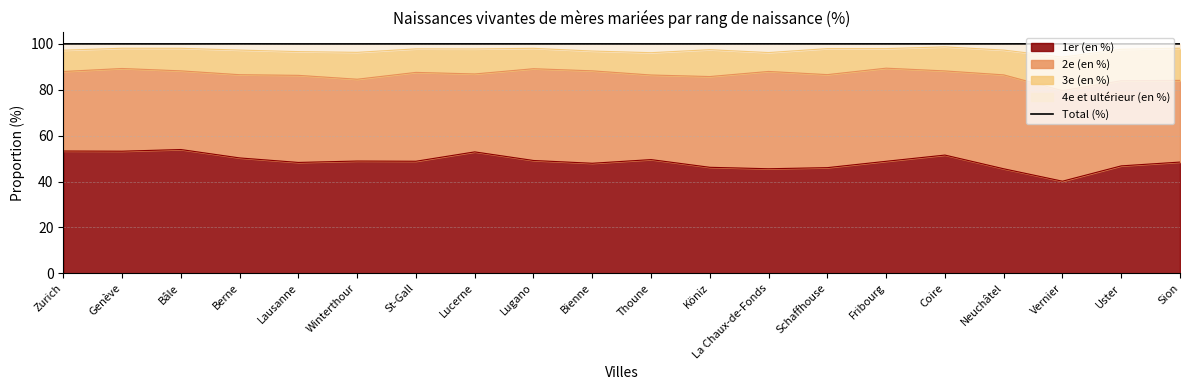

Reading left to right, list all the values displayed in this chart.

Zurich=100.0	Genève=100.0	Bâle=100.0	Berne=100.0	Lausanne=100.0	Winterthour=100.0	St-Gall=100.0	Lucerne=100.0	Lugano=100.0	Bienne=100.0	Thoune=100.0	Köniz=100.0	La Chaux-de-Fonds=100.0	Schaffhouse=100.0	Fribourg=100.0	Coire=100.0	Neuchâtel=100.0	Vernier=100.0	Uster=100.0	Sion=100.0